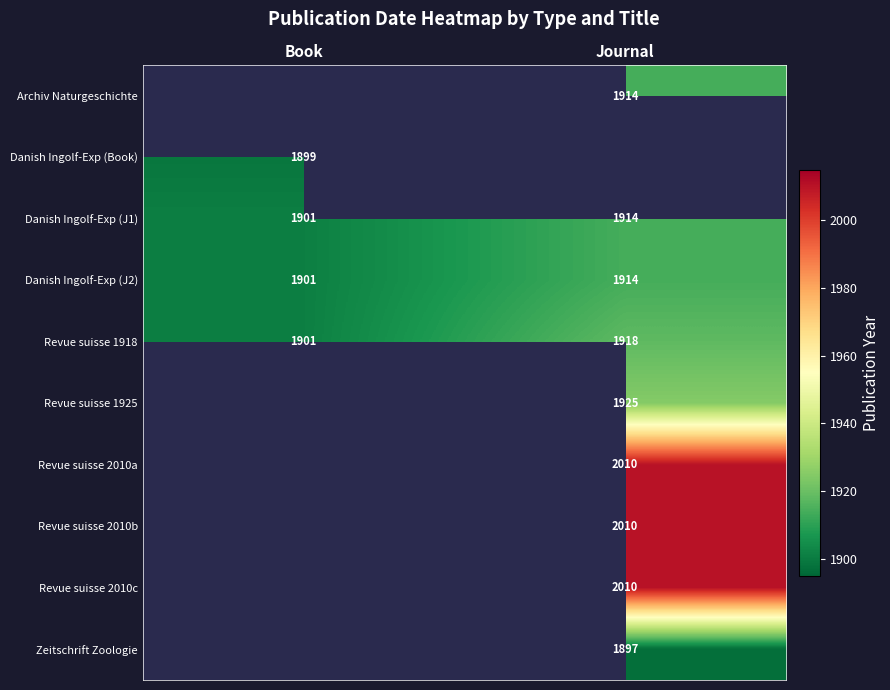

The value of Revue suisse 2010b at Journal is 567. True or false?

False